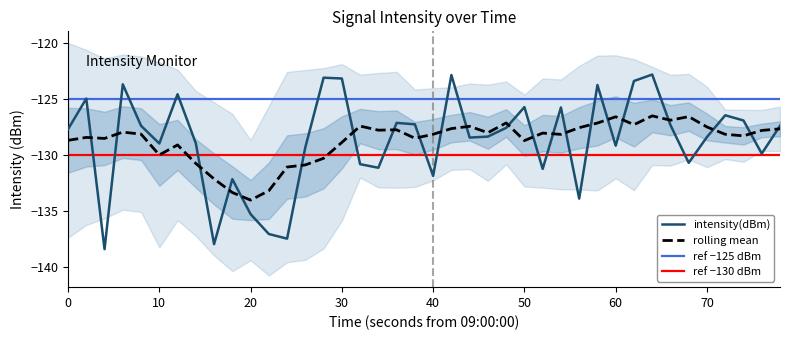

True or false: rolling mean has a value of -85.3 at 30.

False